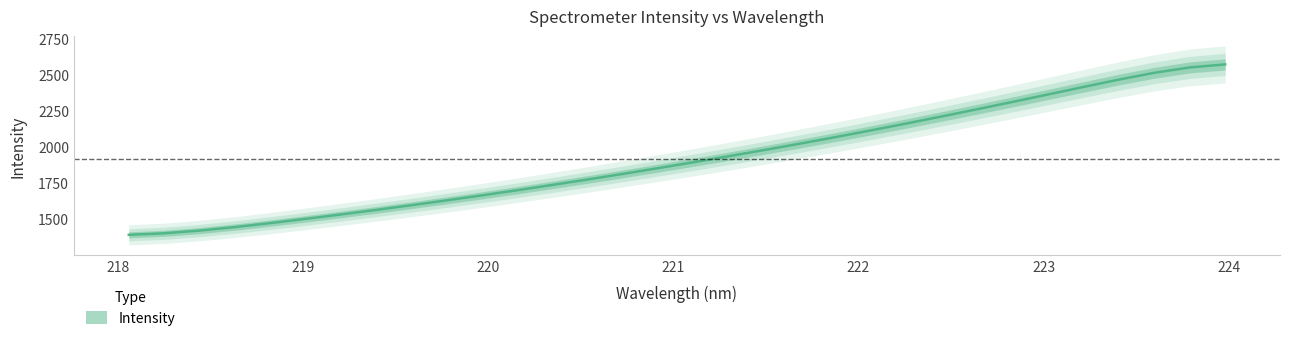

What is the value of the 14th point from the left?

1773.5